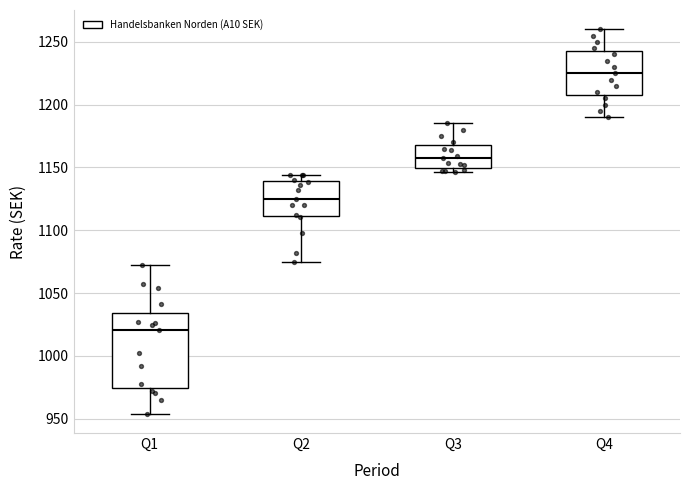

Reading left to right, transcribe this box plot: for each box, give where its median line is, the range the box spans, and where its two whiskers end, as read against the y-axis. The values are not printed on the chart, so give them approximately, as read against the axis.

Q1: median 1020, box 975 to 1035, whiskers 955 to 1070
Q2: median 1125, box 1110 to 1140, whiskers 1075 to 1145
Q3: median 1160, box 1150 to 1170, whiskers 1145 to 1185
Q4: median 1225, box 1210 to 1245, whiskers 1190 to 1260